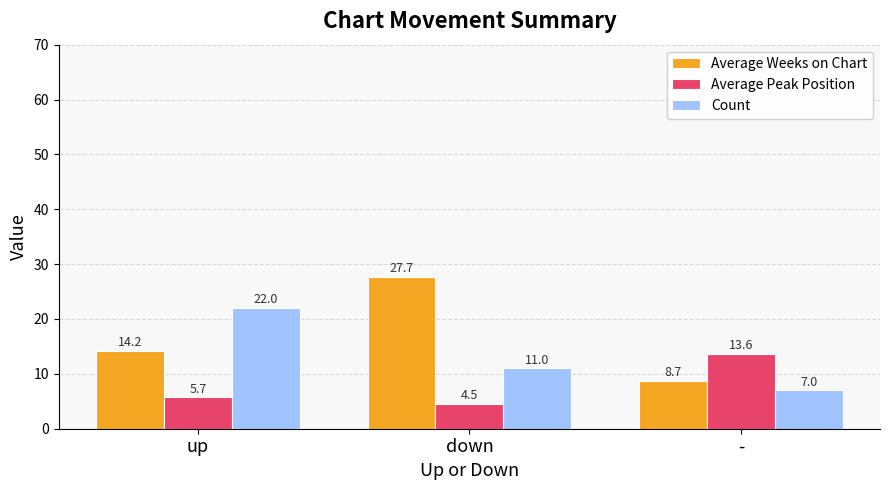

At which label does Average Weeks on Chart first exceed 14?

up